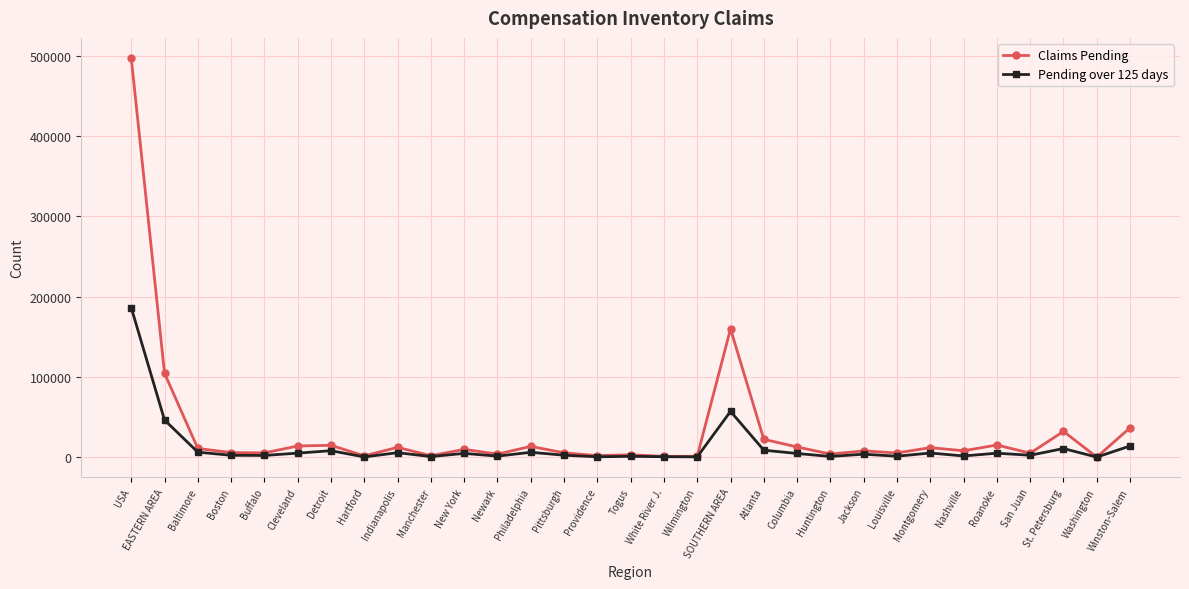

Where is Claims Pending nearest to the value 248846?

SOUTHERN AREA